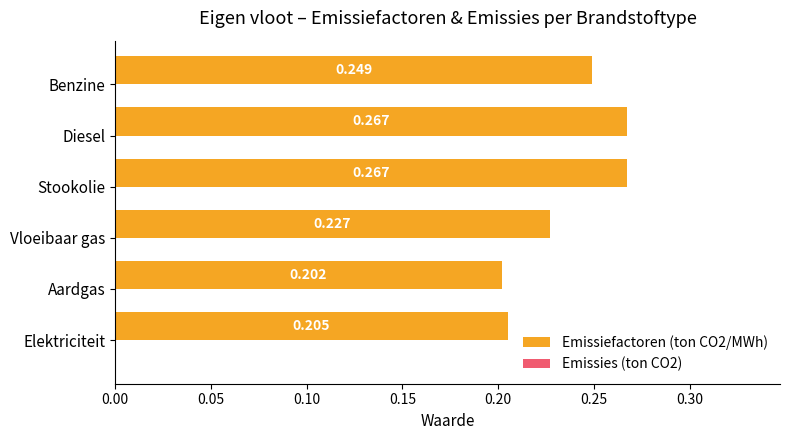

Between Benzine and Vloeibaar gas, which is larger?

Benzine